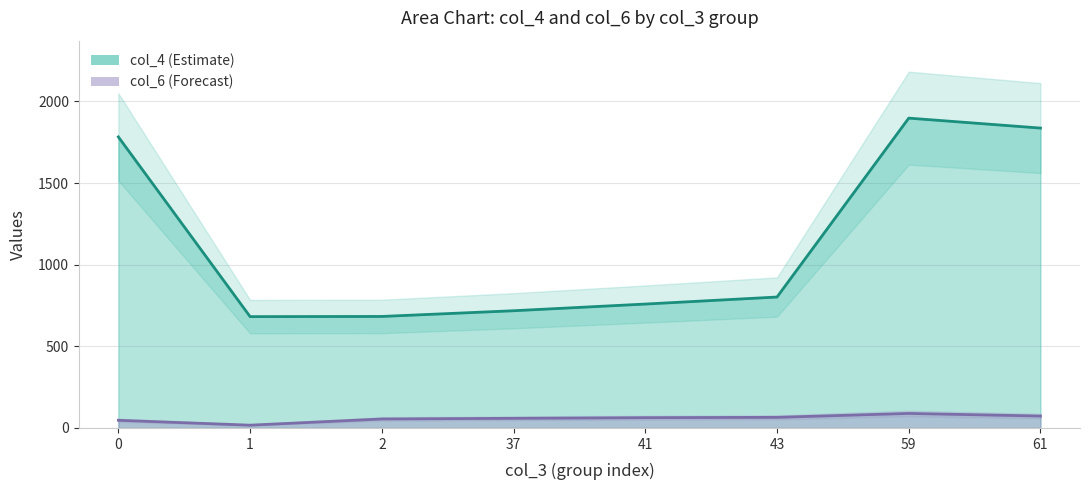

Which category has the highest value across all series?

59